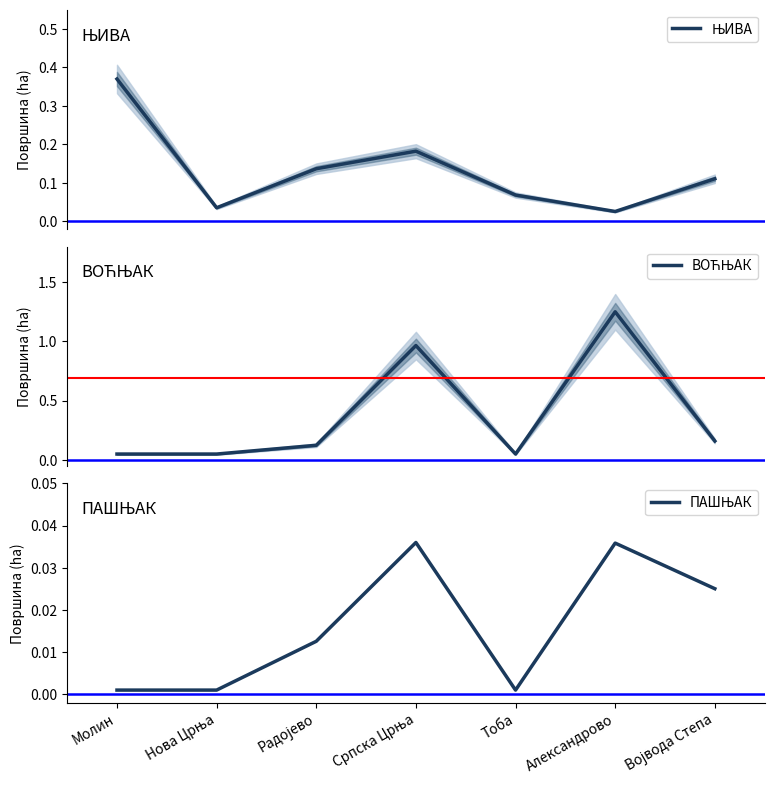

At which category does ПАШЊАК reach its first local peak?

Српска Црња